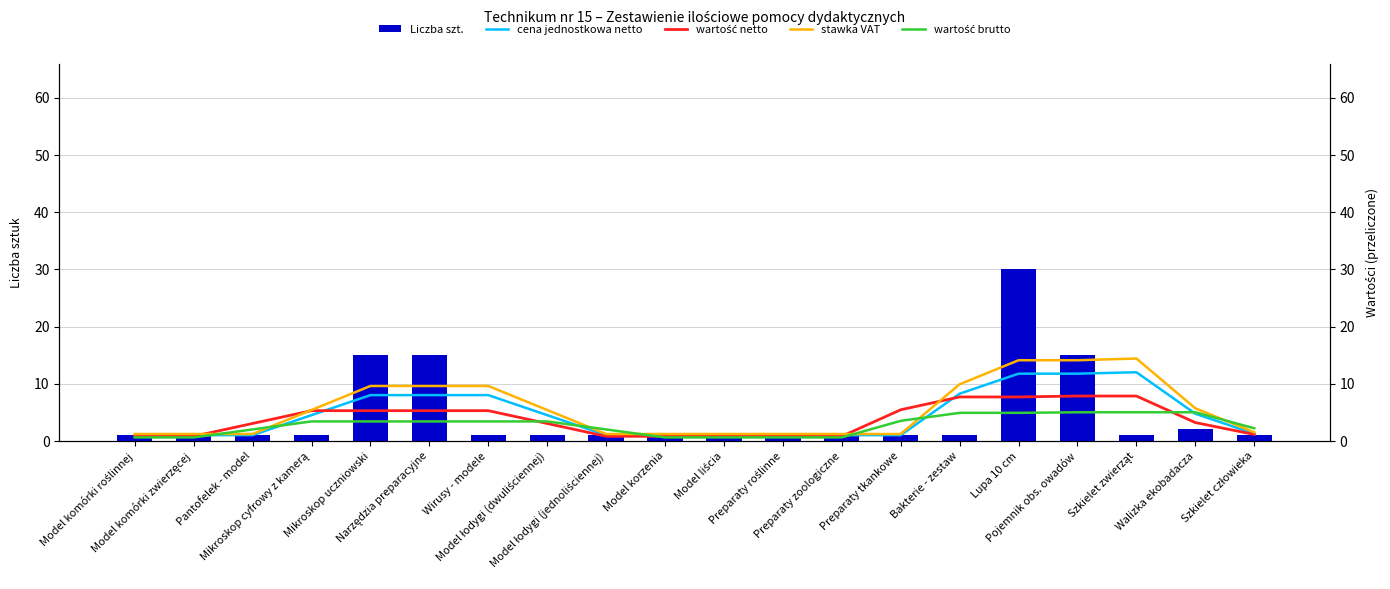

What are all the series names shown in the legend?

Liczba szt., cena jednostkowa netto, wartość netto, stawka VAT, wartość brutto